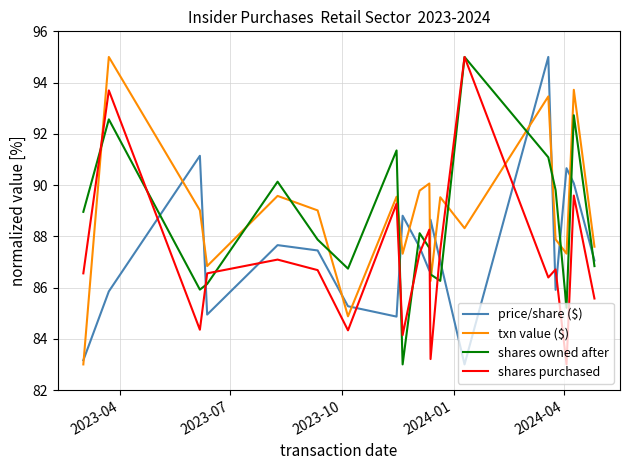

True or false: shares owned after and price/share ($) intersect in this chart.

True